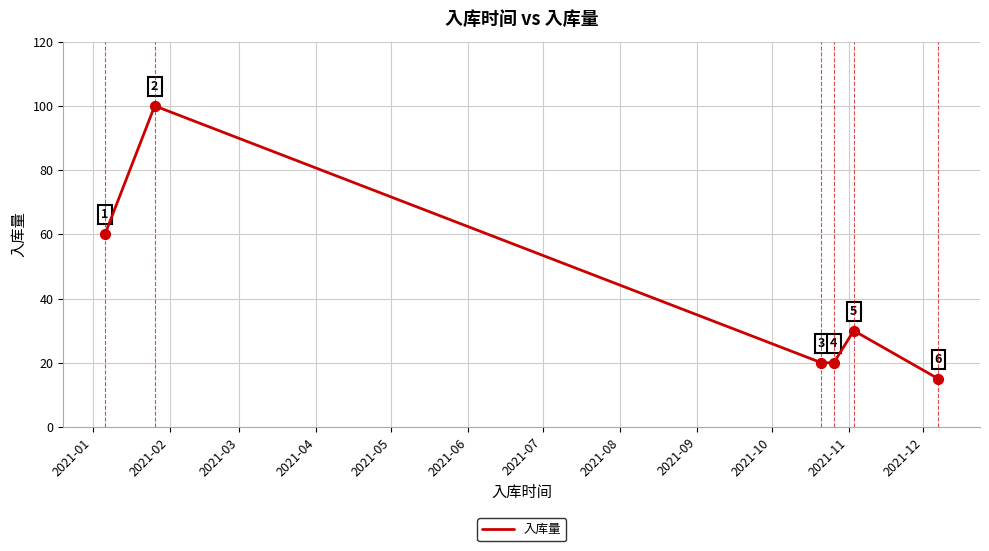

What is the difference between the maximum and minimum values?

85